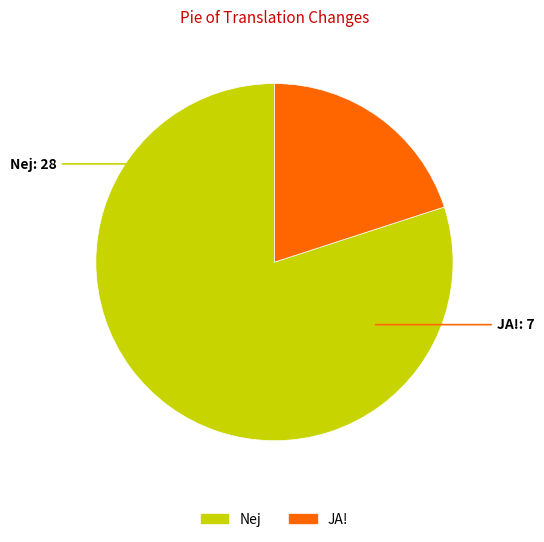

Which category has the smallest portion of the pie?

JA!